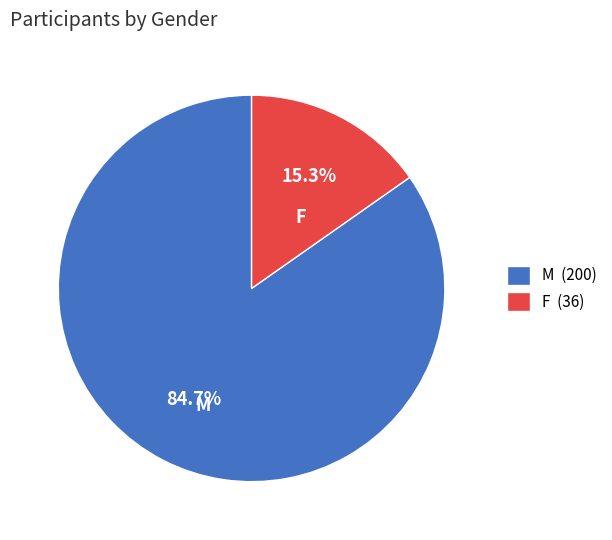

Combined, do F and M account for over 50%?

Yes